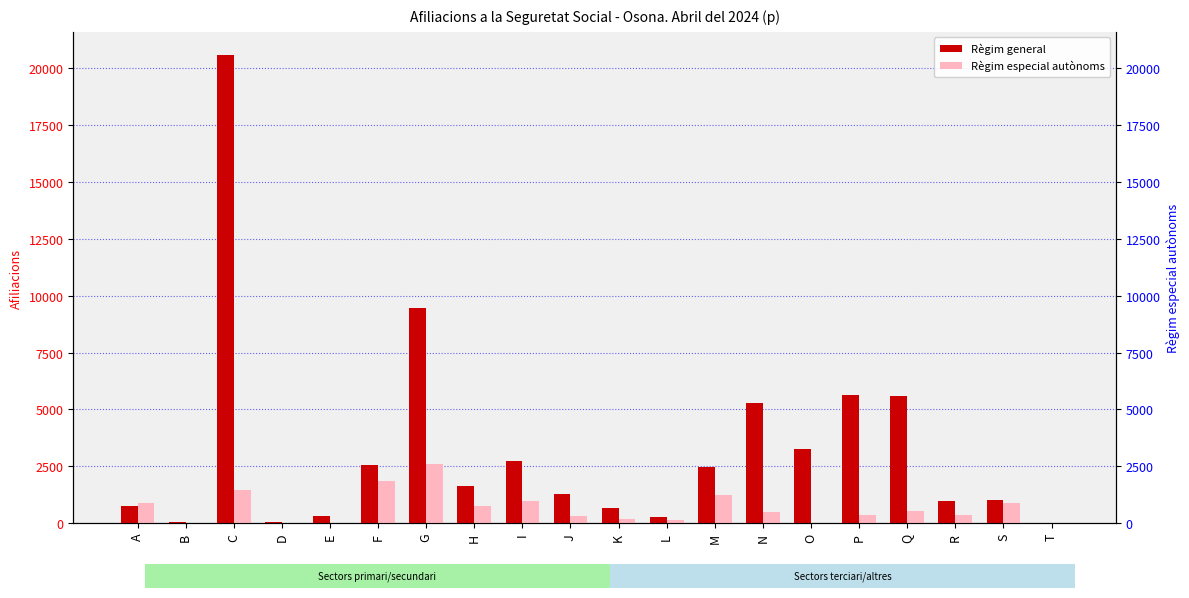

The Règim especial autònoms series shows 130 at L. True or false?

True